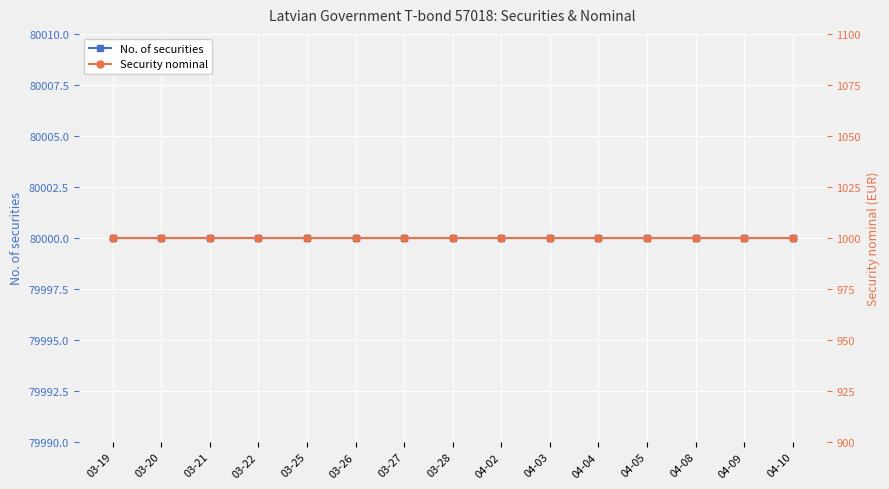

List the series in order of their peak value, lowest first.

Security nominal, No. of securities